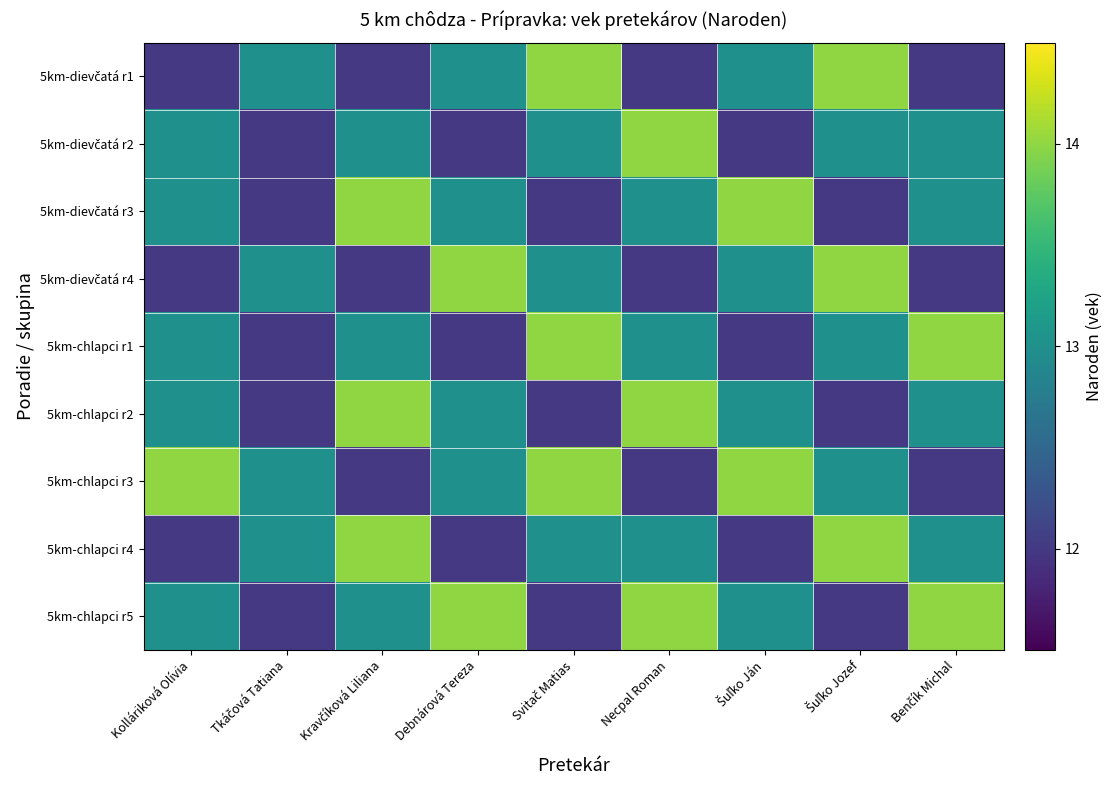

Rank the series at Kolláriková Olívia from highest to lowest value.

5km-chlapci r3, 5km-dievčatá r2, 5km-dievčatá r3, 5km-chlapci r1, 5km-chlapci r2, 5km-chlapci r5, 5km-dievčatá r1, 5km-dievčatá r4, 5km-chlapci r4